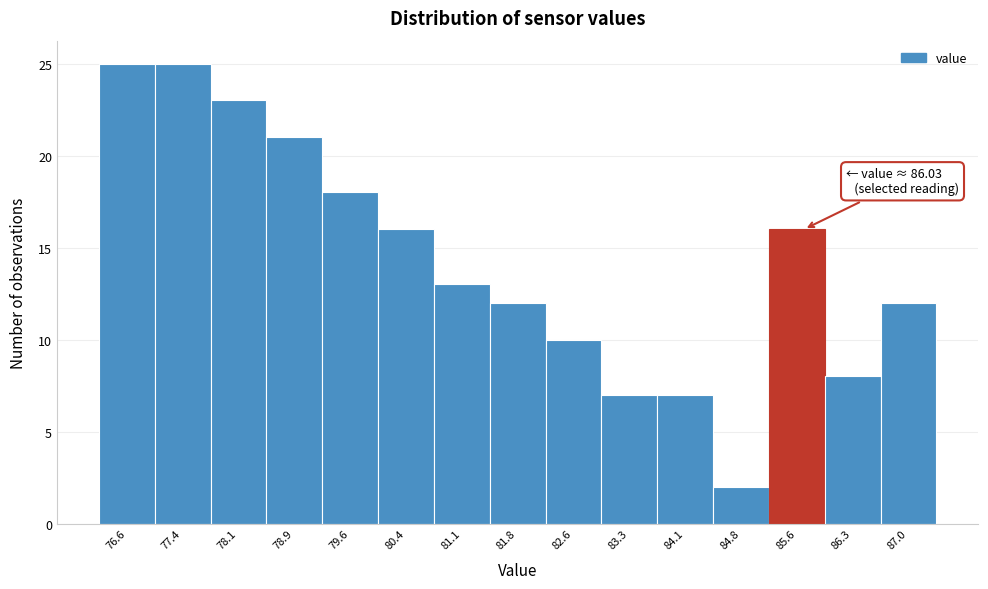

Reading left to right, transcribe all the data shown in this chart.

76.6=25	77.4=25	78.1=23	78.9=21	79.6=18	80.4=16	81.1=13	81.8=12	82.6=10	83.3=7	84.1=7	84.8=2	85.6=16	86.3=8	87.0=12